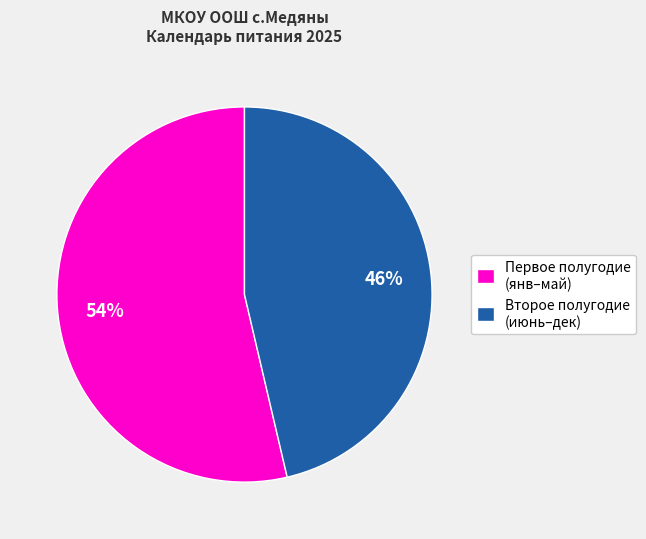

True or false: Первое полугодие (янв–май) accounts for 68% of the total.

False